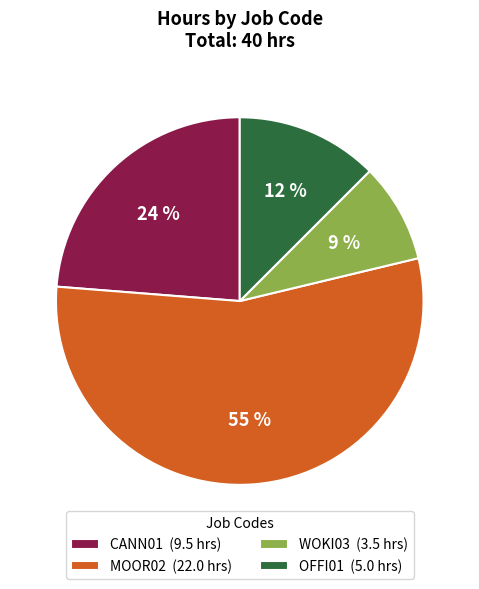

Does OFFI01 represent more than half of the total?

No